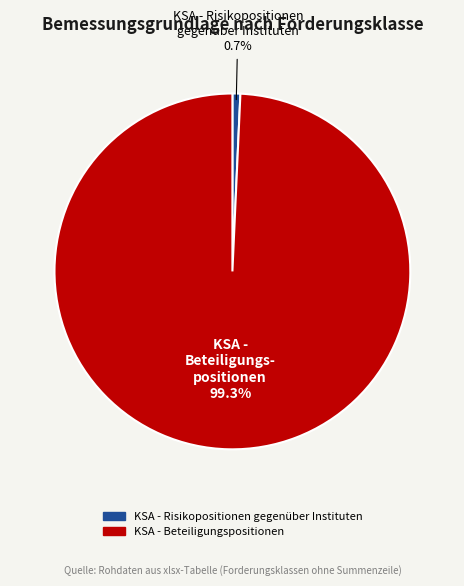

How many slices are in this pie chart?

2